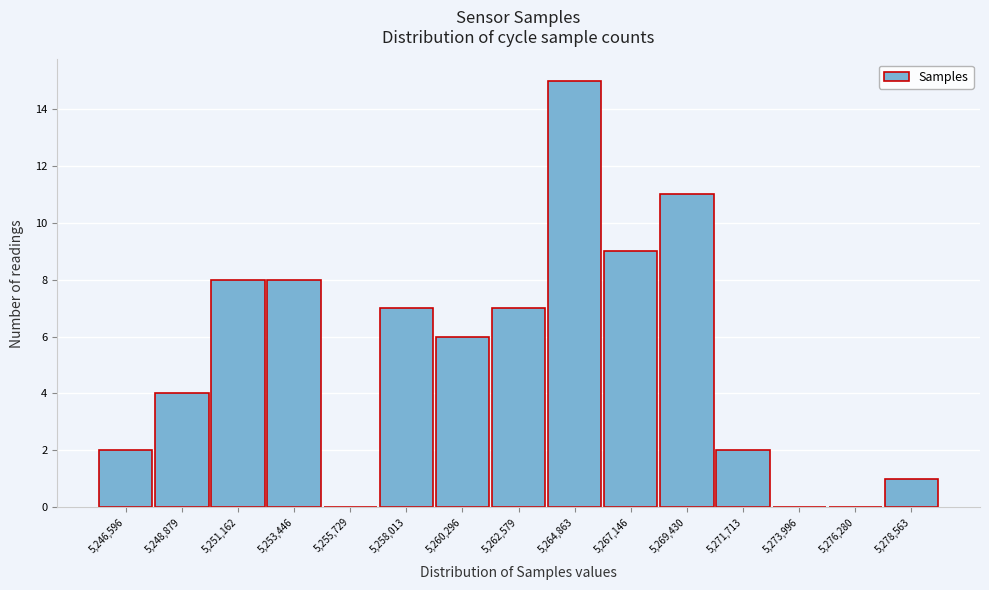

Reading right to left, list all the values displayed in this chart.

5,278,563=1	5,276,280=0	5,273,996=0	5,271,713=2	5,269,430=11	5,267,146=9	5,264,863=15	5,262,579=7	5,260,296=6	5,258,013=7	5,255,729=0	5,253,446=8	5,251,162=8	5,248,879=4	5,246,596=2